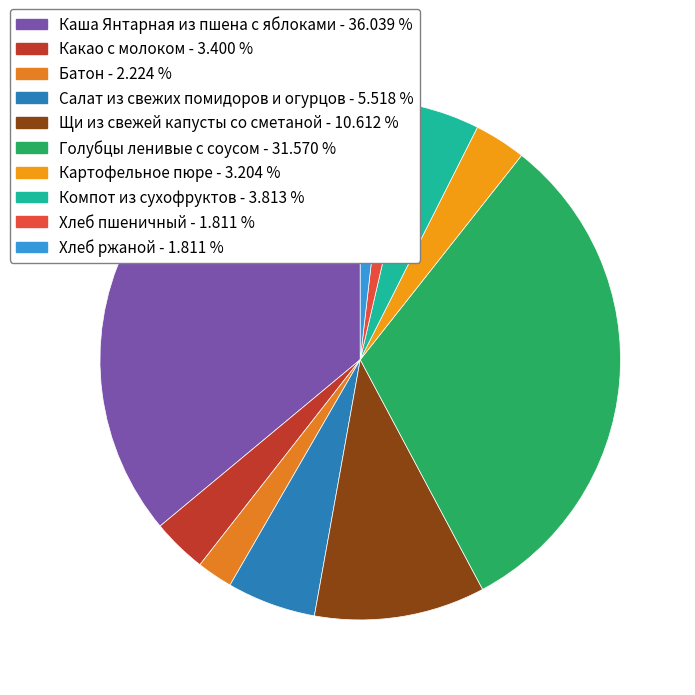

How many segments does this pie chart have?

10